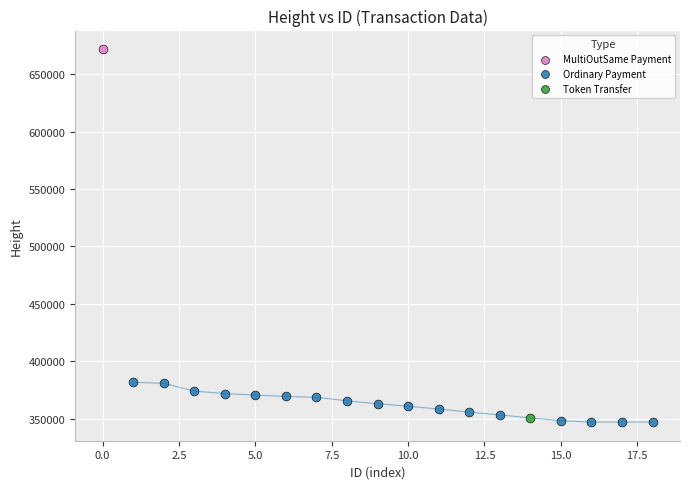

What are all the series names shown in the legend?

MultiOutSame Payment, Ordinary Payment, Token Transfer